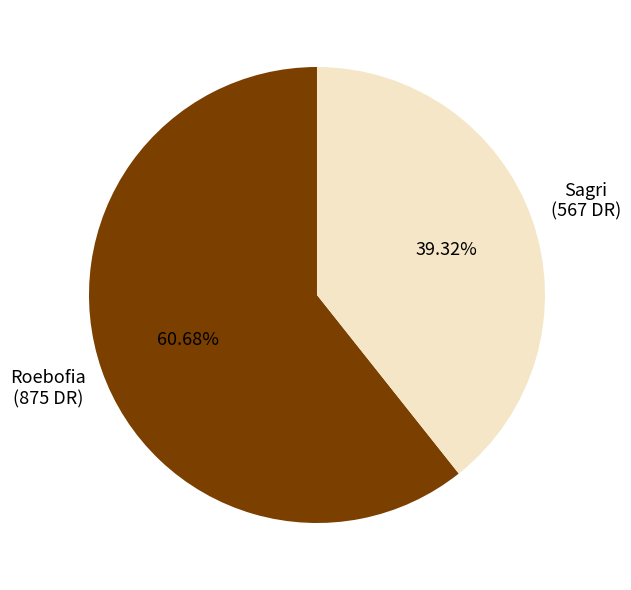

Count the number of slices in the pie.

2